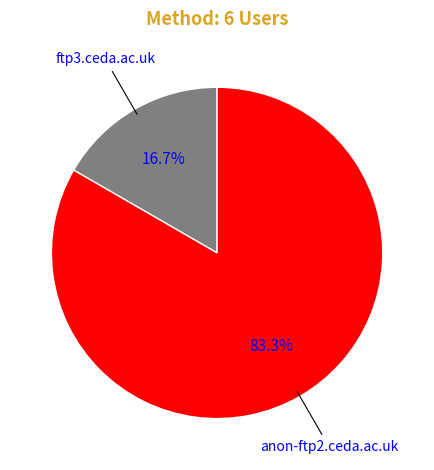

Is there a majority slice in this chart?

Yes